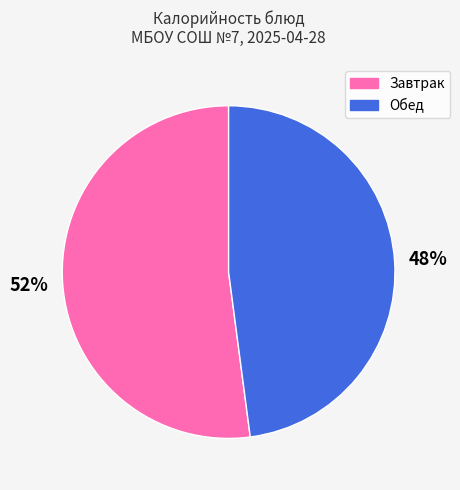

Is it true that Обед is 61% of the pie?

False